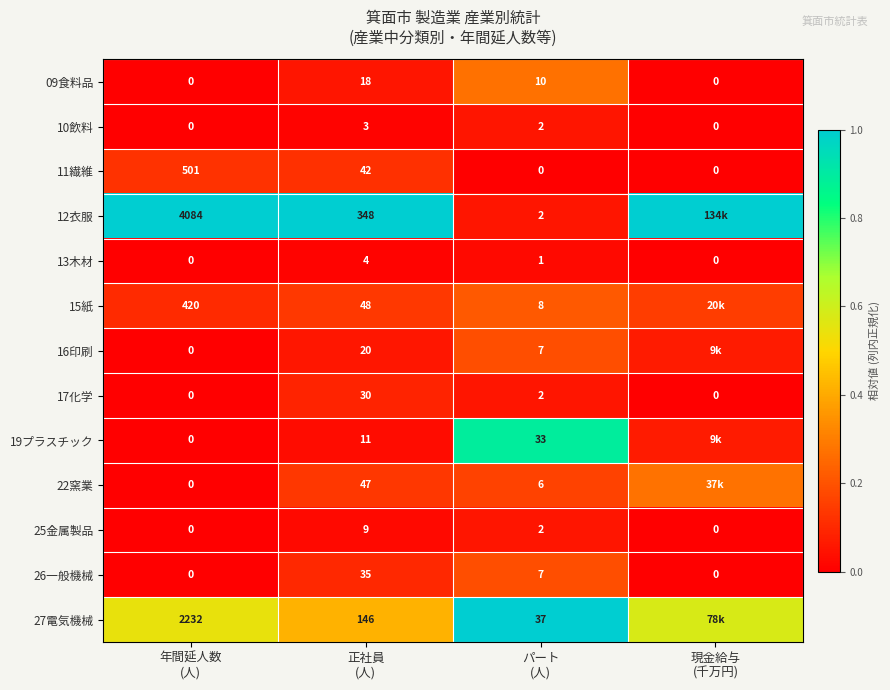

How many values in 09食料品 are above zero?

2